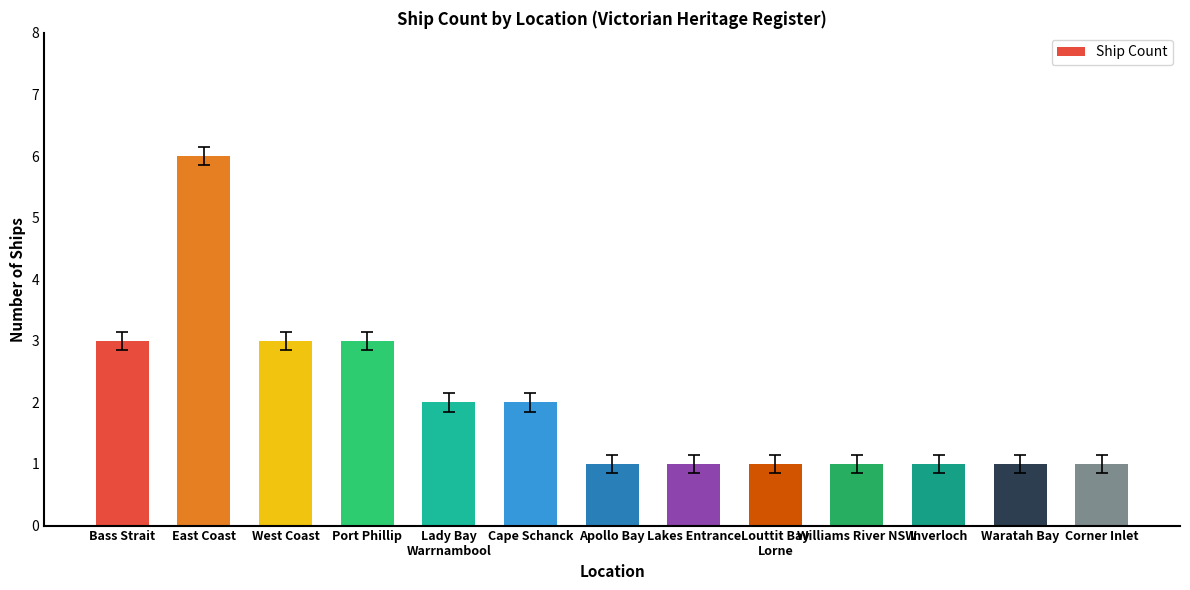

What is the approximate value at Cape Schanck?

2